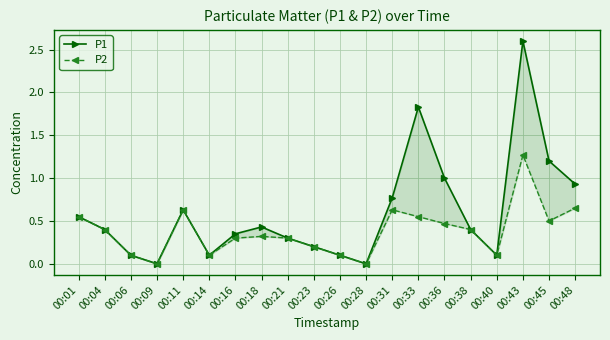

True or false: P2 has a value of 0.1 at 00:23.

False